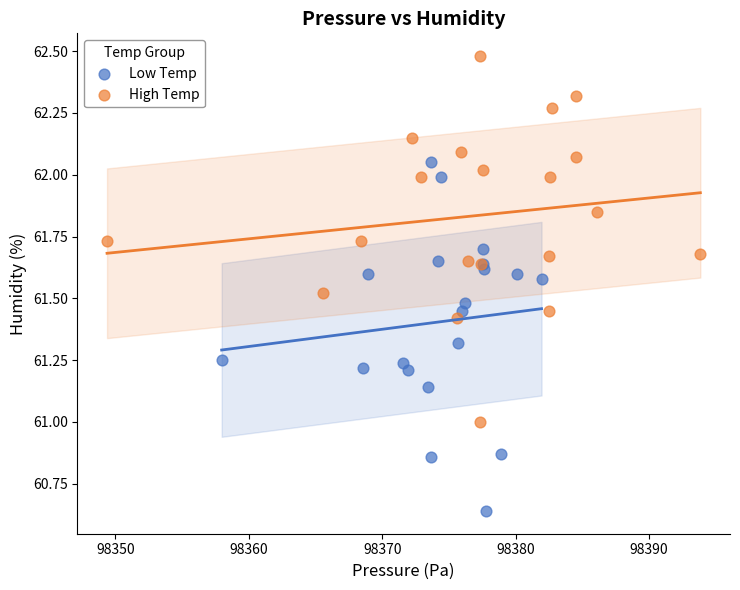

Which series contains the lowest Y value?

Low Temp